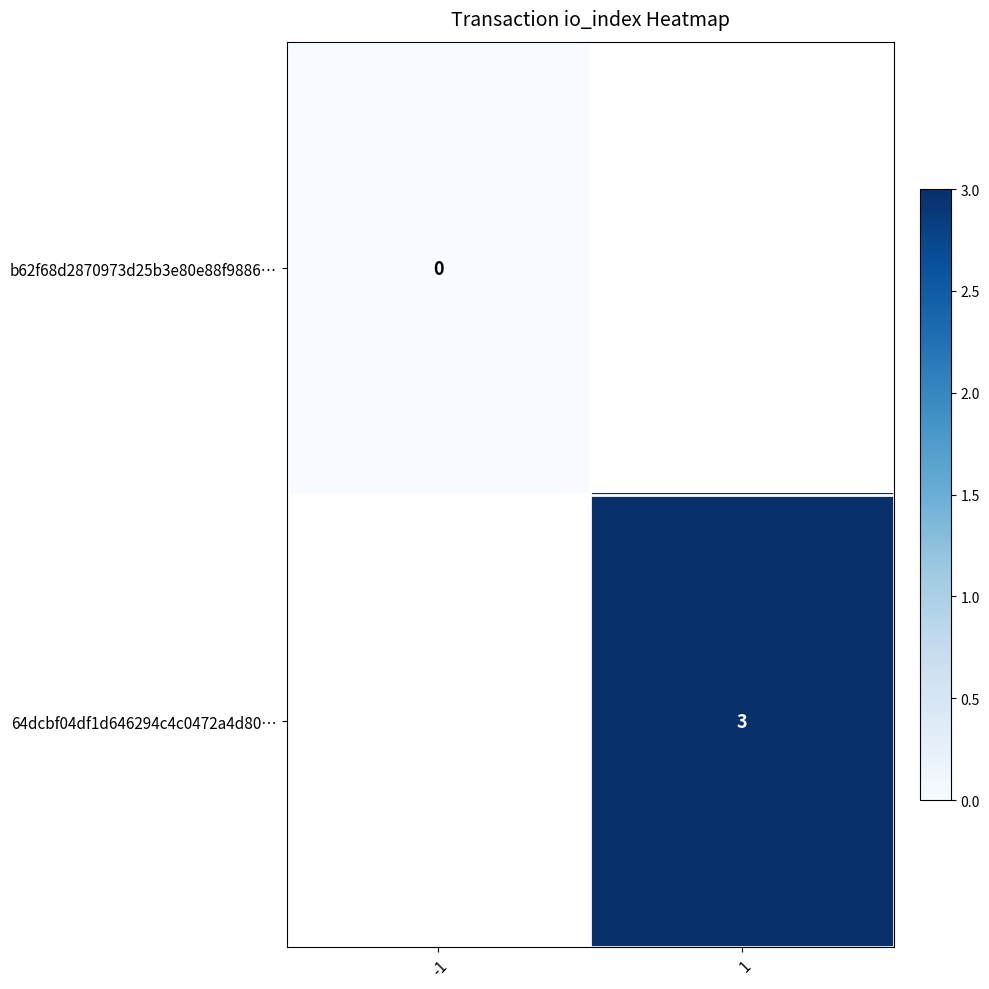

Is it true that 64dcbf04df1d646294c4c0472a4d80… equals 5 at 1?

False